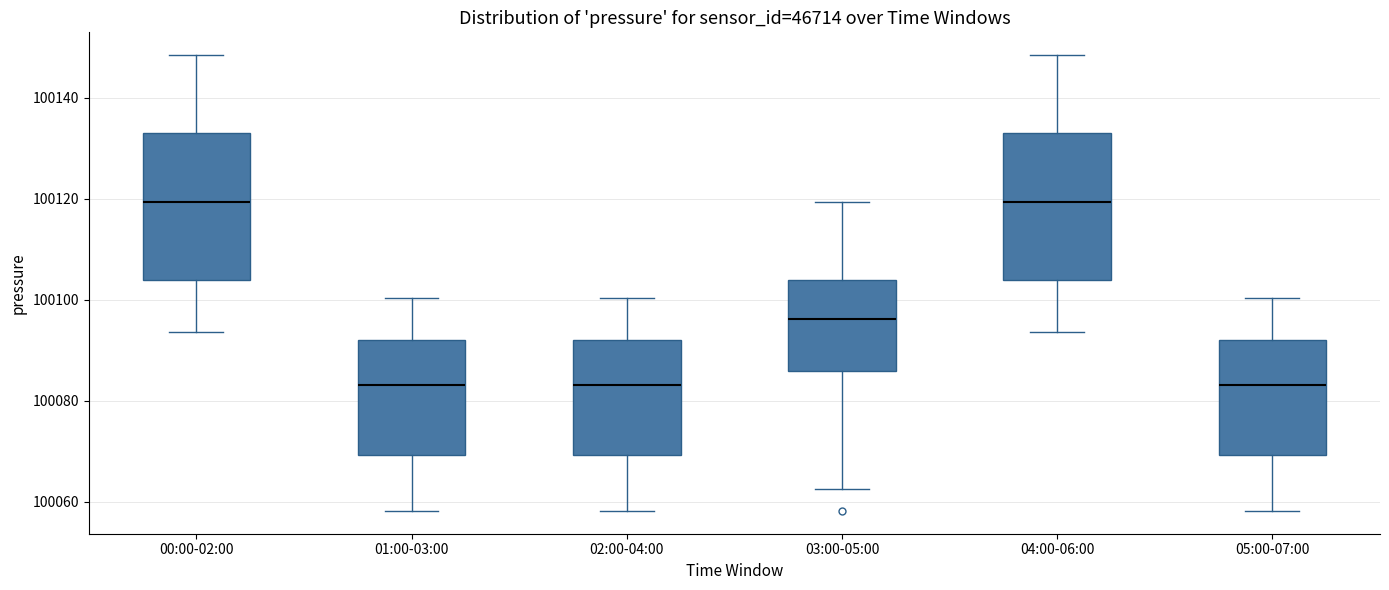

Where is the lower edge of the box for 01:00-03:00 on the y-axis? The values are not printed on the chart, so give them approximately, as read against the axis.

100070